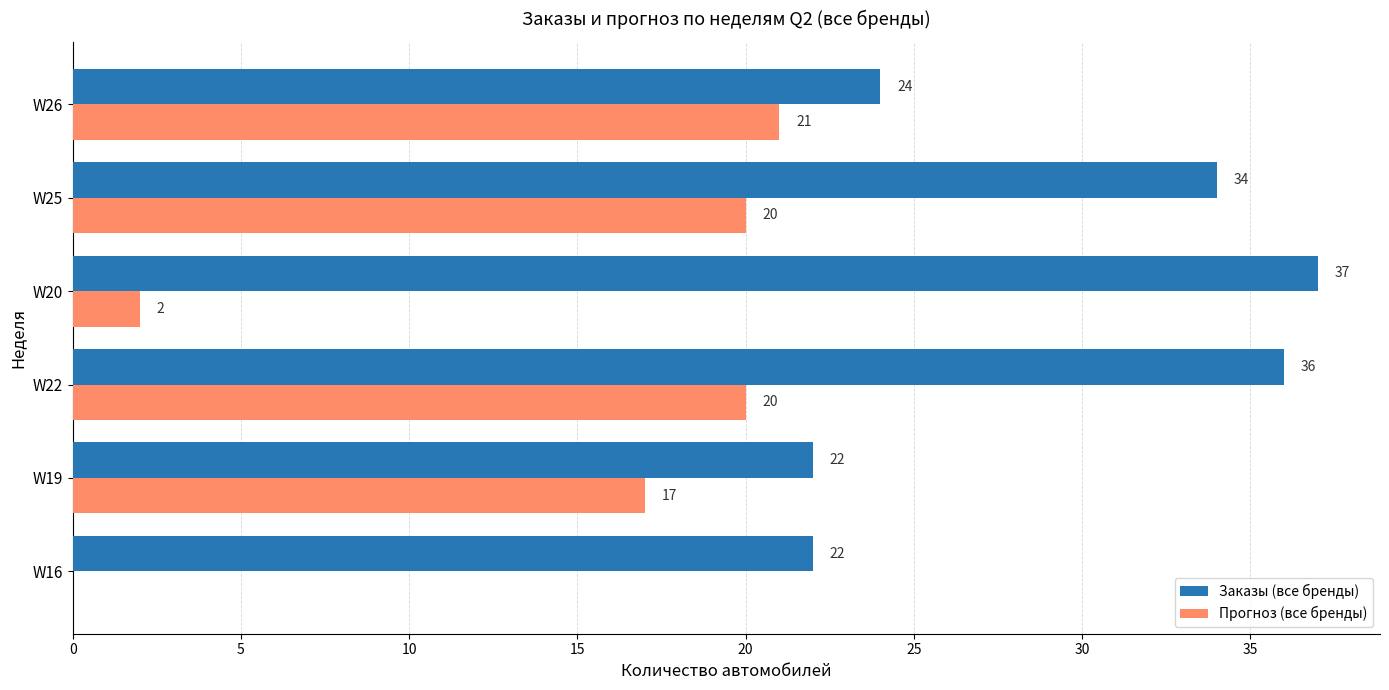

Which series changed the most between W20 and W25?

Прогноз (все бренды)